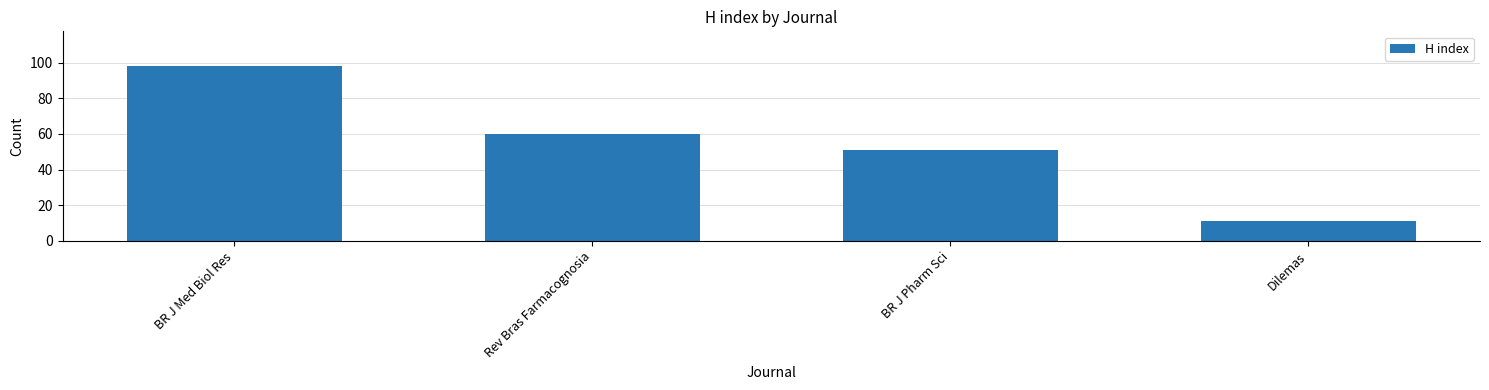

Are the bars grouped side by side (vs. stacked)?

No